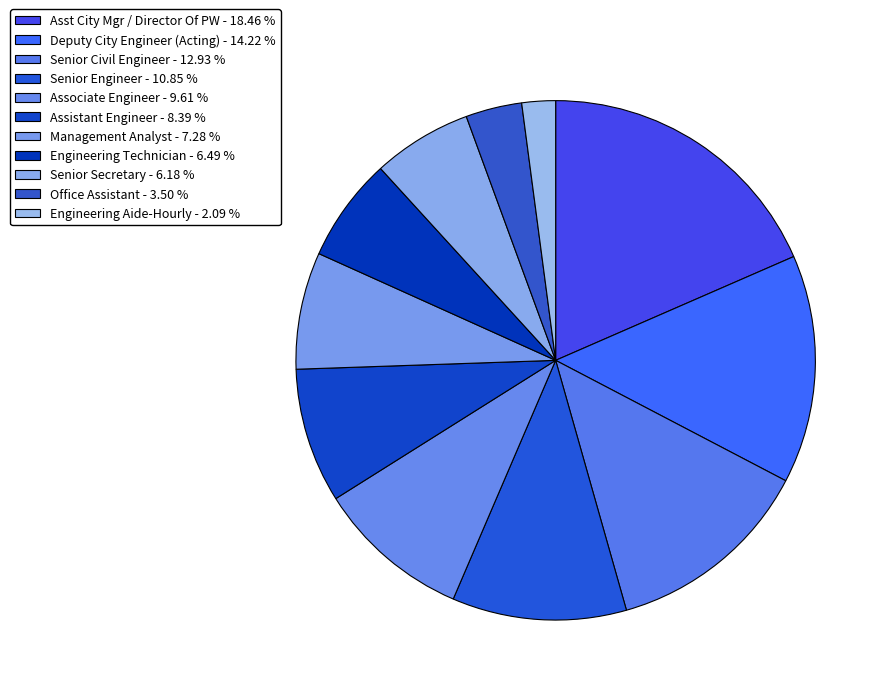

Which slice is the smallest?

Engineering Aide-Hourly